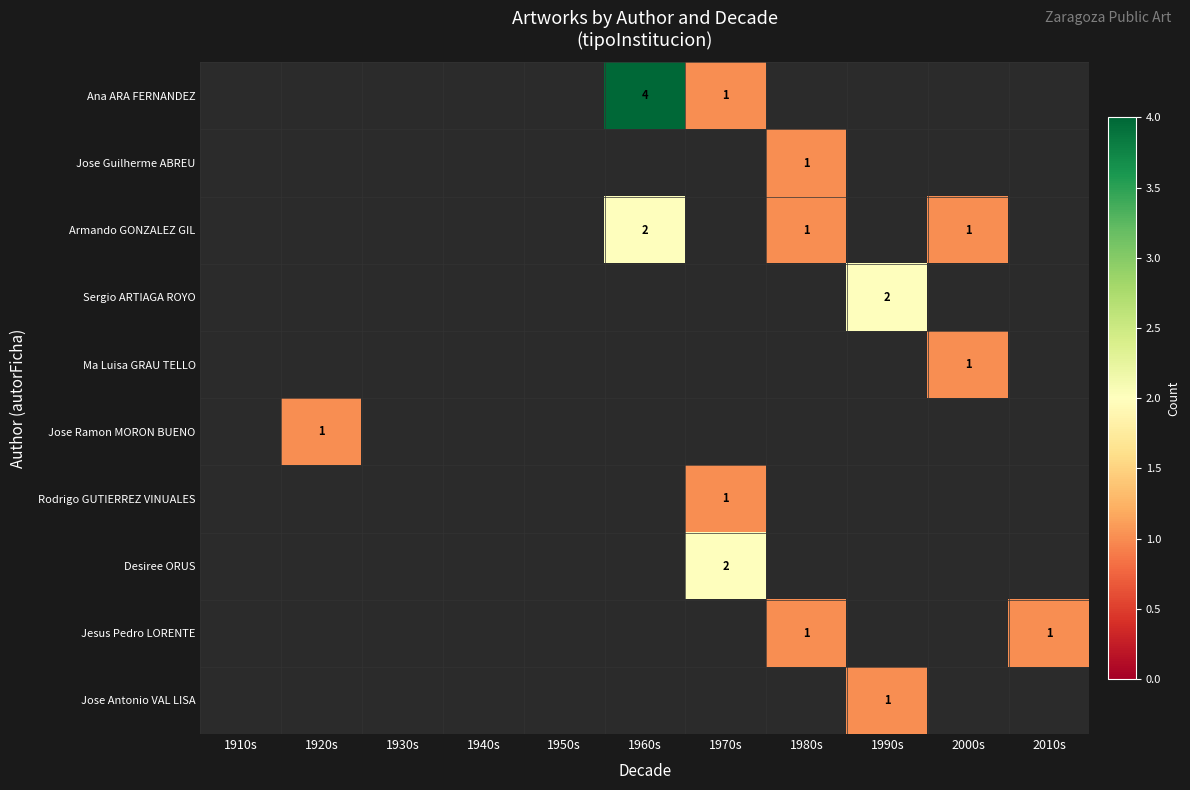

What is the maximum value shown in the chart?

4.0